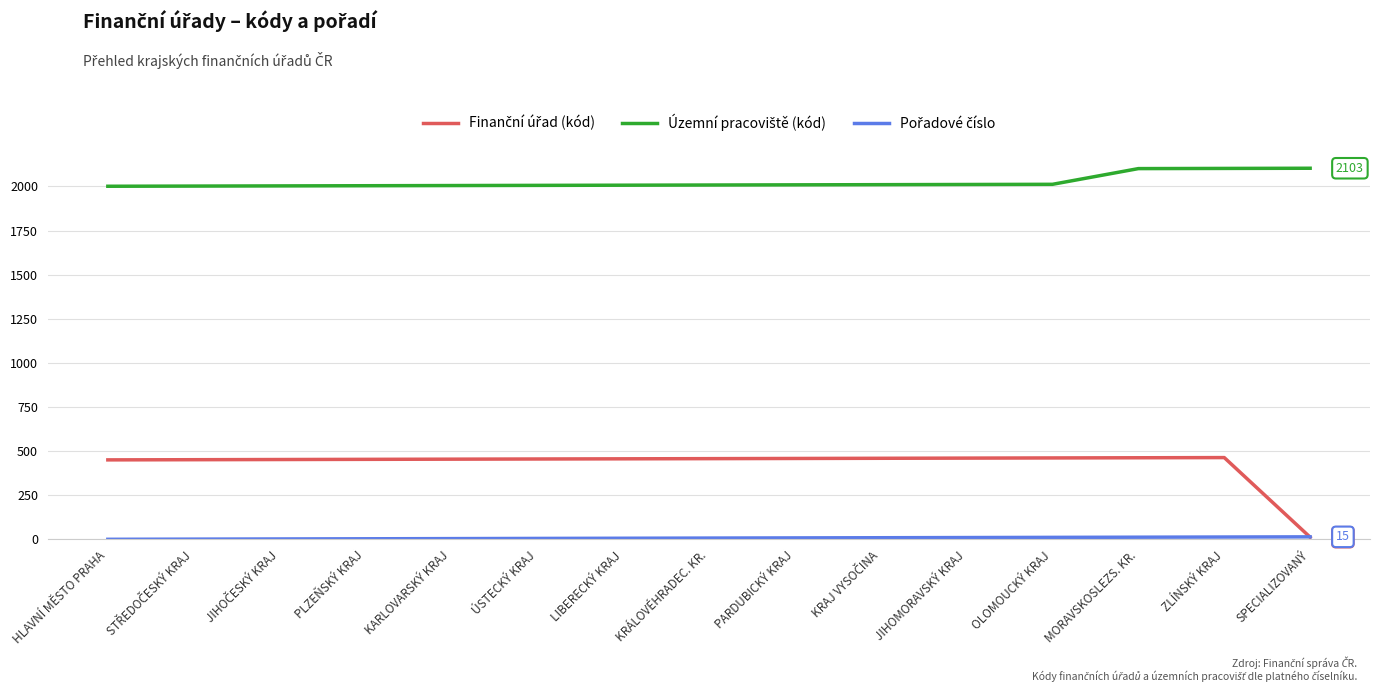

True or false: Územní pracoviště (kód) has more than 0 interior local peaks.

False